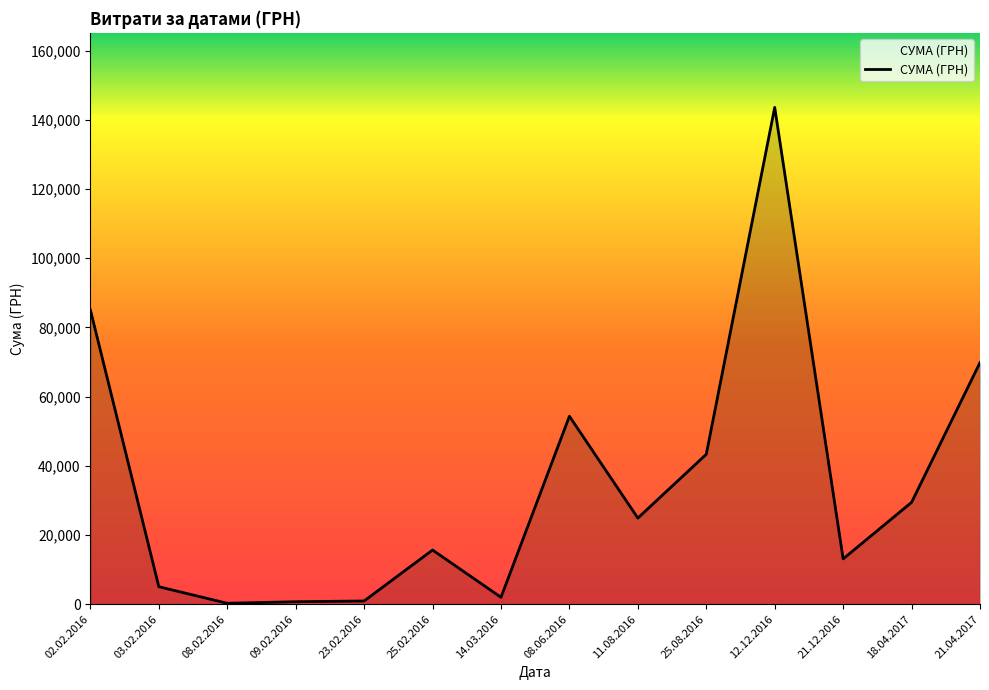

What is the ratio of the value at 21.12.2016 to the value at 08.06.2016?

0.2